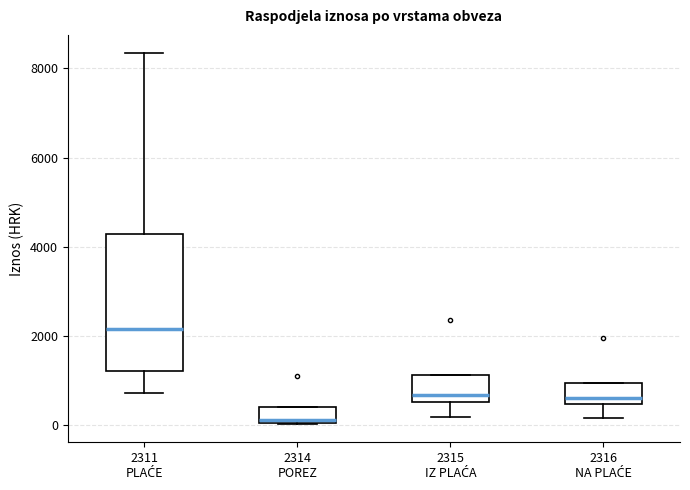

Reading left to right, read every box against the y-axis: the position of its median line, the range the box covers, and the ends of its whiskers. The values are not printed on the chart, so give them approximately, as read against the axis.

2311 PLAĆE: median 2200, box 1200 to 4200, whiskers 800 to 8400
2314 POREZ: median 200, box 0 to 400, whiskers 0 to 400
2315 IZ PLAĆA: median 600 (just above the box's lower edge), box 600 to 1200, whiskers 200 to 1200
2316 NA PLAĆE: median 600, box 400 to 1000, whiskers 200 to 1000